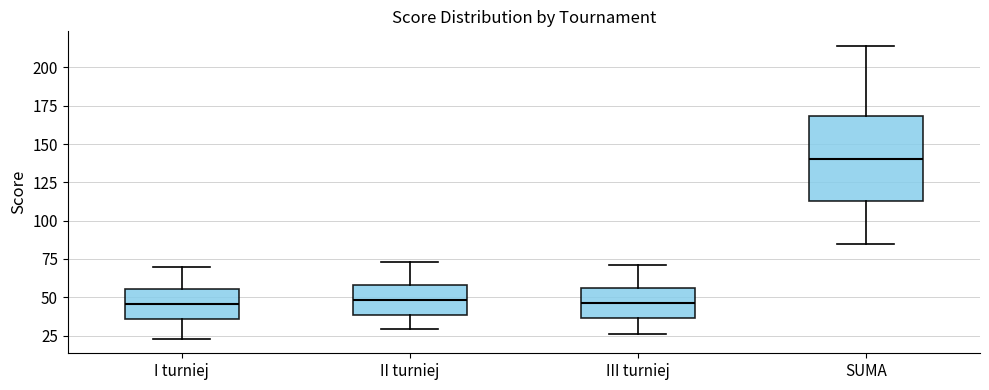

Reading left to right, read every box against the y-axis: the position of its median line, the range the box covers, and the ends of its whiskers. The values are not printed on the chart, so give them approximately, as read against the axis.

I turniej: median 45, box 35 to 55, whiskers 25 to 70
II turniej: median 50, box 40 to 60, whiskers 30 to 75
III turniej: median 45, box 35 to 55, whiskers 25 to 70
SUMA: median 140, box 115 to 170, whiskers 85 to 215